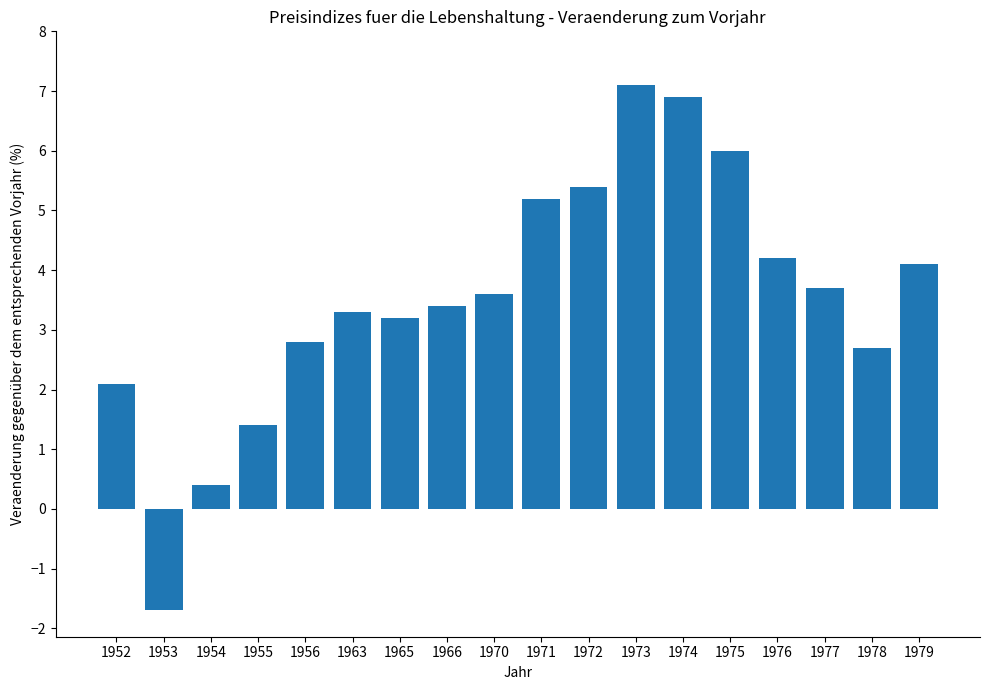

Which category has the lowest value across all series?

1953